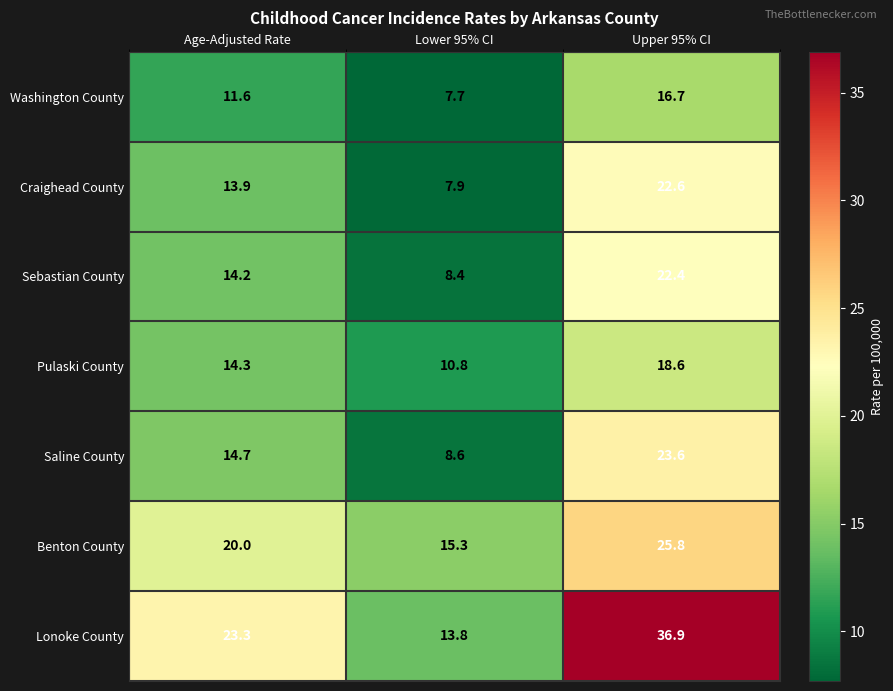

At which label does Washington County first exceed 11?

Age-Adjusted Rate